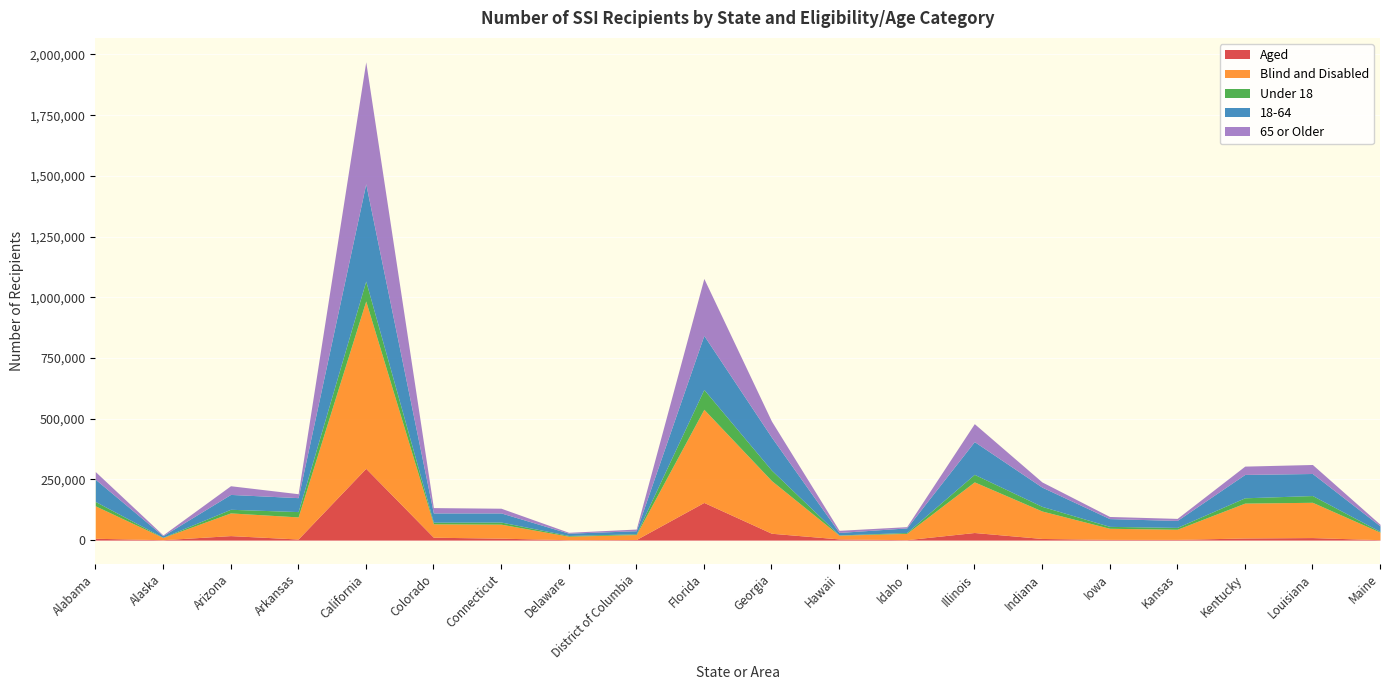

True or false: Blind and Disabled and 65 or Older intersect in this chart.

False